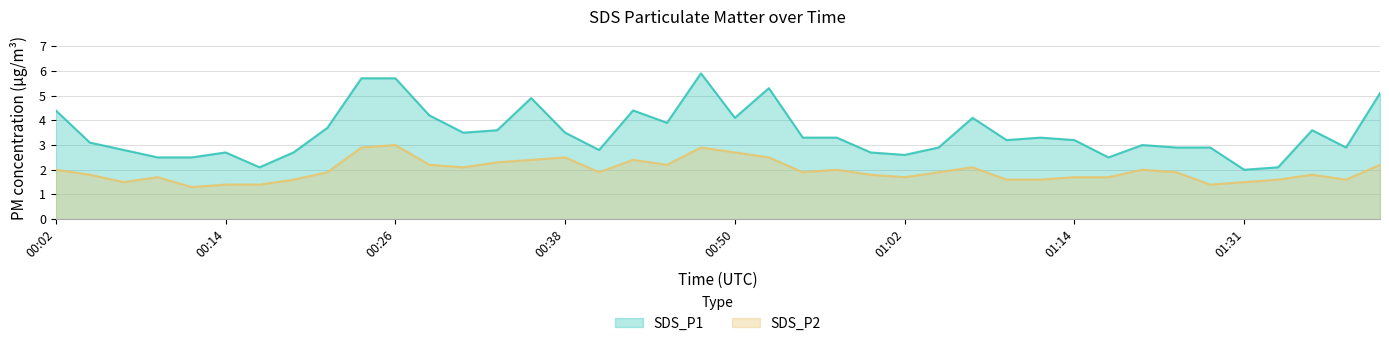

Reading left to right, transcribe all the data shown in this chart.

SDS_P1: 00:02=4.4	00:04=3.1	00:06=2.8	00:09=2.5	00:11=2.5	00:14=2.7	00:16=2.1	00:19=2.7	00:21=3.7	00:23=5.7	00:26=5.7	00:28=4.2	00:31=3.5	00:33=3.6	00:36=4.9	00:38=3.5	00:40=2.8	00:43=4.4	00:45=3.9	00:48=5.9	00:50=4.1	00:53=5.3	00:55=3.3	00:57=3.3	01:00=2.7	01:02=2.6	01:05=2.9	01:07=4.1	01:10=3.2	01:12=3.3	01:14=3.2	01:20=2.5	01:24=3.0	01:27=2.9	01:29=2.9	01:31=2.0	01:34=2.1	01:36=3.6	01:39=2.9	01:41=5.1
SDS_P2: 00:02=2.0	00:04=1.8	00:06=1.5	00:09=1.7	00:11=1.3	00:14=1.4	00:16=1.4	00:19=1.6	00:21=1.9	00:23=2.9	00:26=3.0	00:28=2.2	00:31=2.1	00:33=2.3	00:36=2.4	00:38=2.5	00:40=1.9	00:43=2.4	00:45=2.2	00:48=2.9	00:50=2.7	00:53=2.5	00:55=1.9	00:57=2.0	01:00=1.8	01:02=1.7	01:05=1.9	01:07=2.1	01:10=1.6	01:12=1.6	01:14=1.7	01:20=1.7	01:24=2.0	01:27=1.9	01:29=1.4	01:31=1.5	01:34=1.6	01:36=1.8	01:39=1.6	01:41=2.2